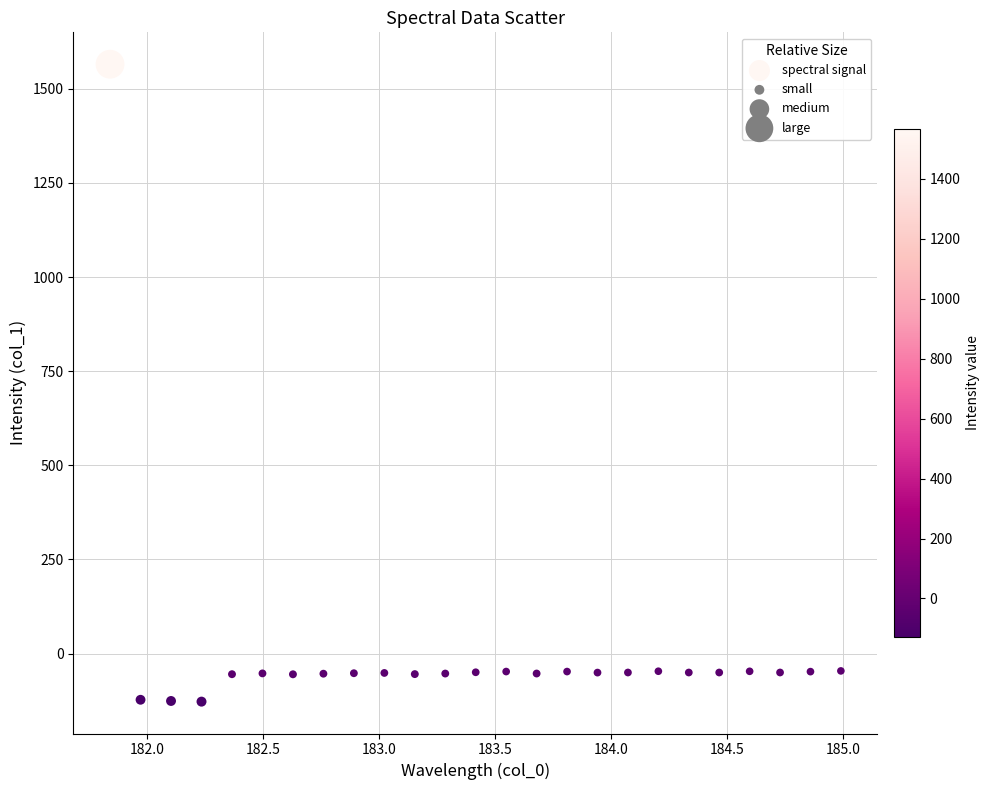

What is the range of X values (max minus min)?

3.1